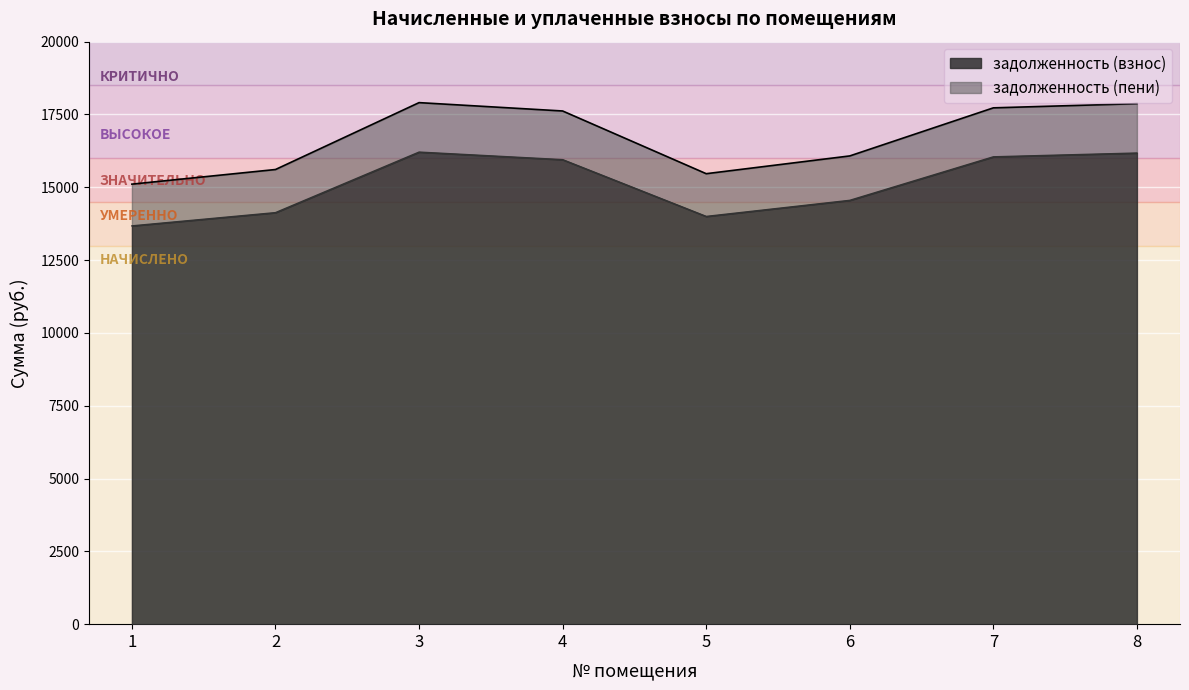

Which series has the largest total across all categories?

задолженность (пени)